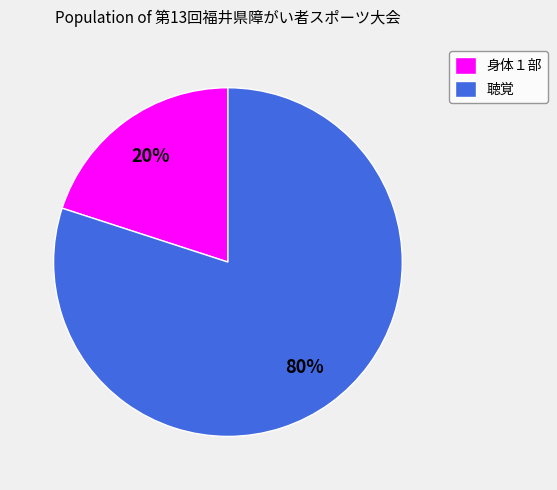

To the nearest percent, what portion does 身体１部 represent?

20%